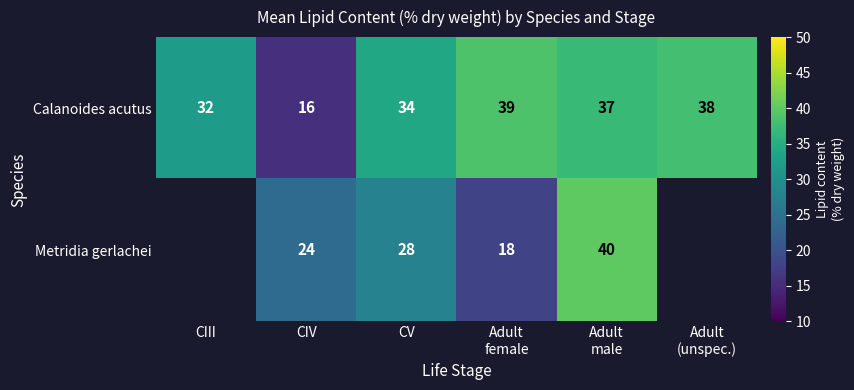

Between CIV and CV, which is larger?

CV